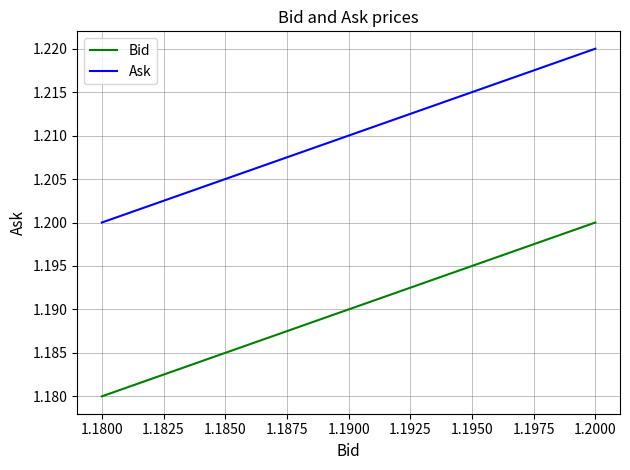

Which series has the largest range (max minus min)?

Bid